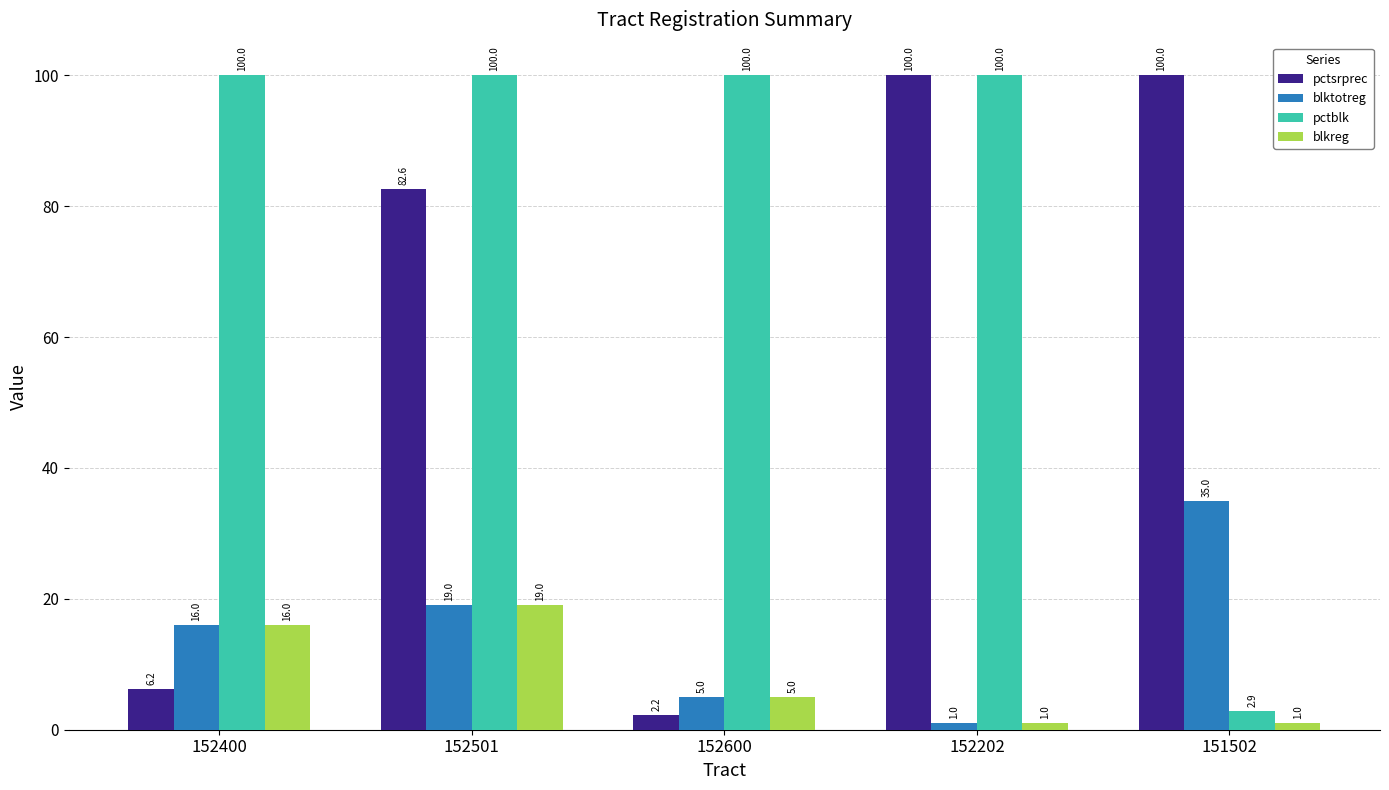

Reading left to right, list all the values displayed in this chart.

pctsrprec: 152400=6.2	152501=82.6	152600=2.2	152202=100.0	151502=100.0
blktotreg: 152400=16.0	152501=19.0	152600=5.0	152202=1.0	151502=35.0
pctblk: 152400=100.0	152501=100.0	152600=100.0	152202=100.0	151502=2.9
blkreg: 152400=16.0	152501=19.0	152600=5.0	152202=1.0	151502=1.0